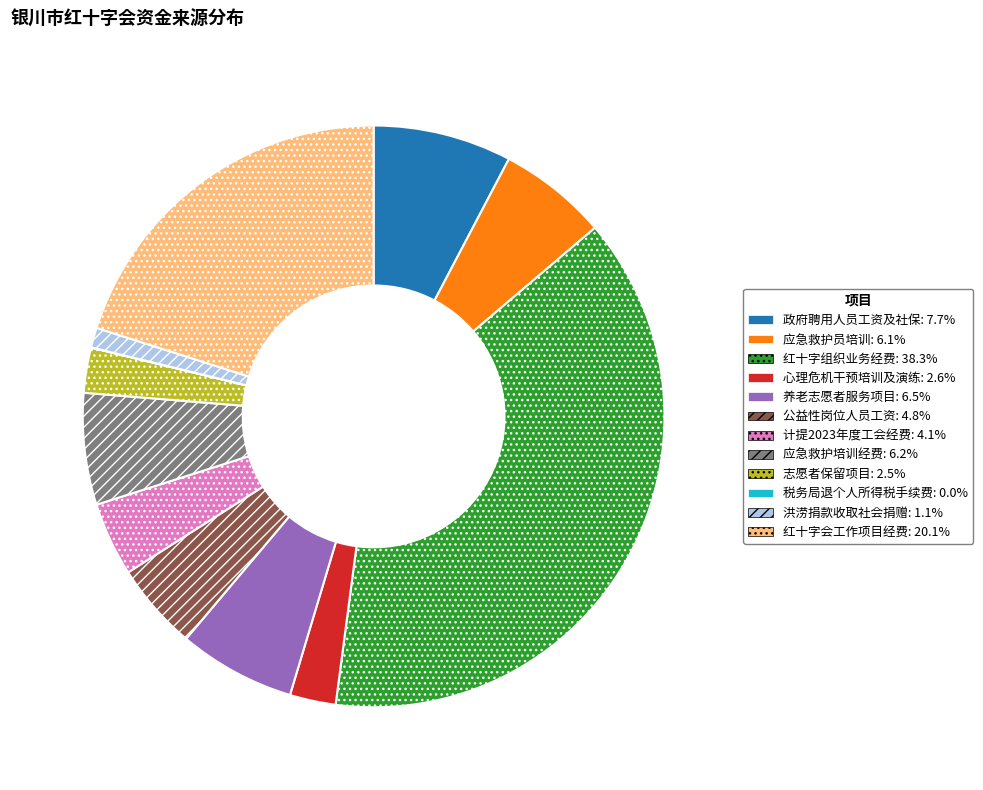

Combined, do 应急救护员培训 and 养老志愿者服务项目 account for over 50%?

No